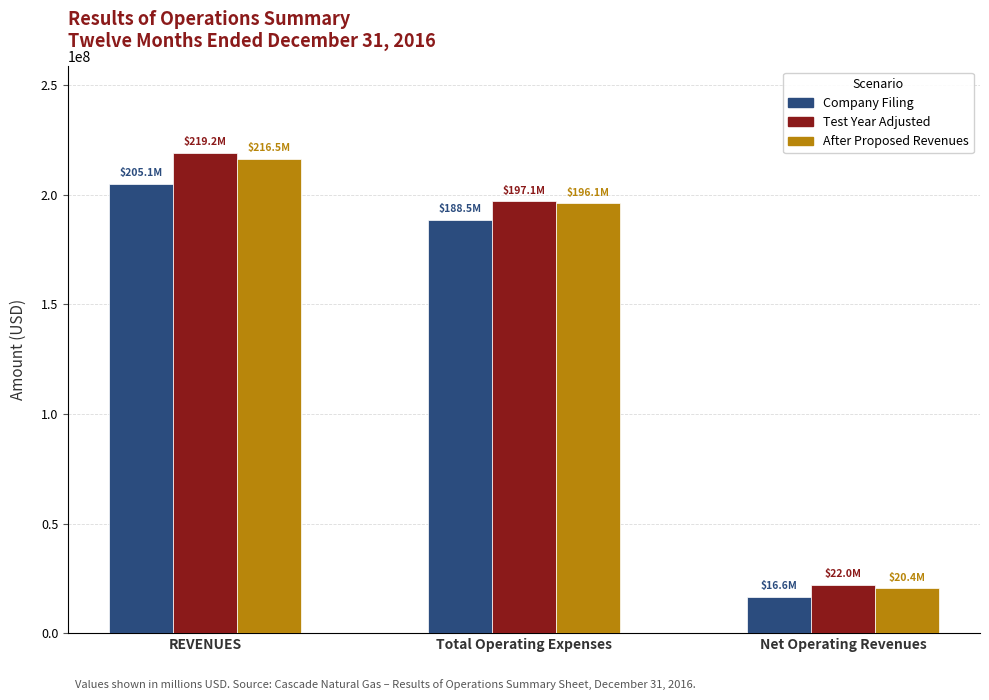

Between Total Operating Expenses and Net Operating Revenues, which series saw the biggest shift?

After Proposed Revenues